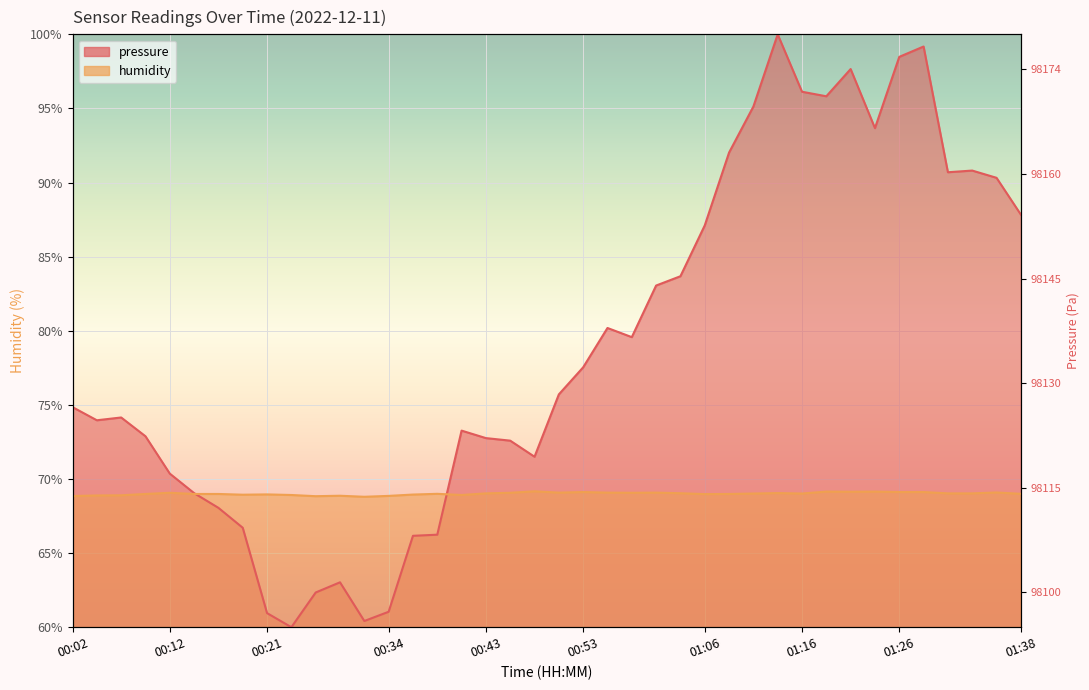

At which label is humidity closest to 68?

00:31